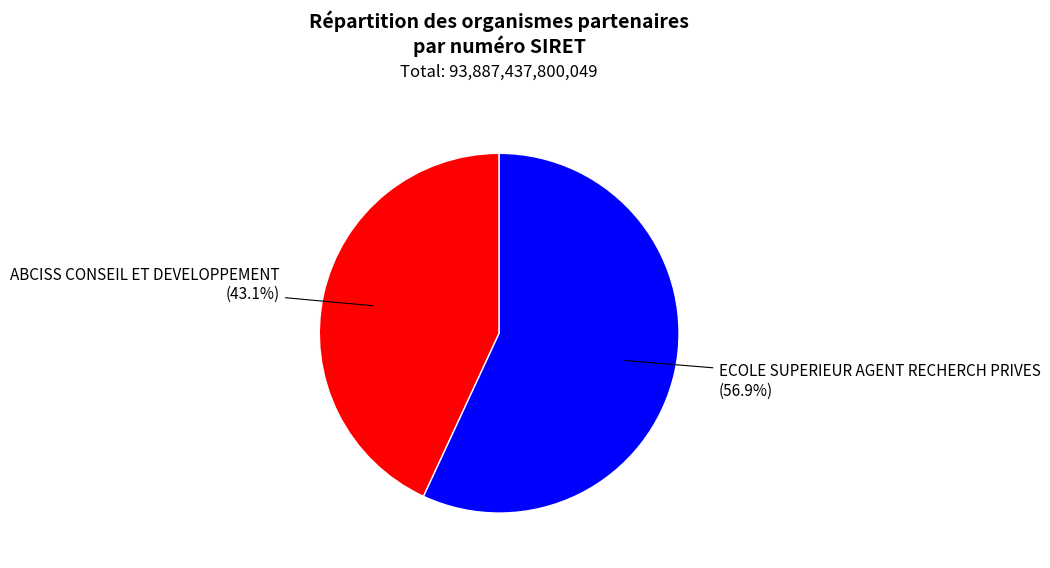

Count the number of slices in the pie.

2